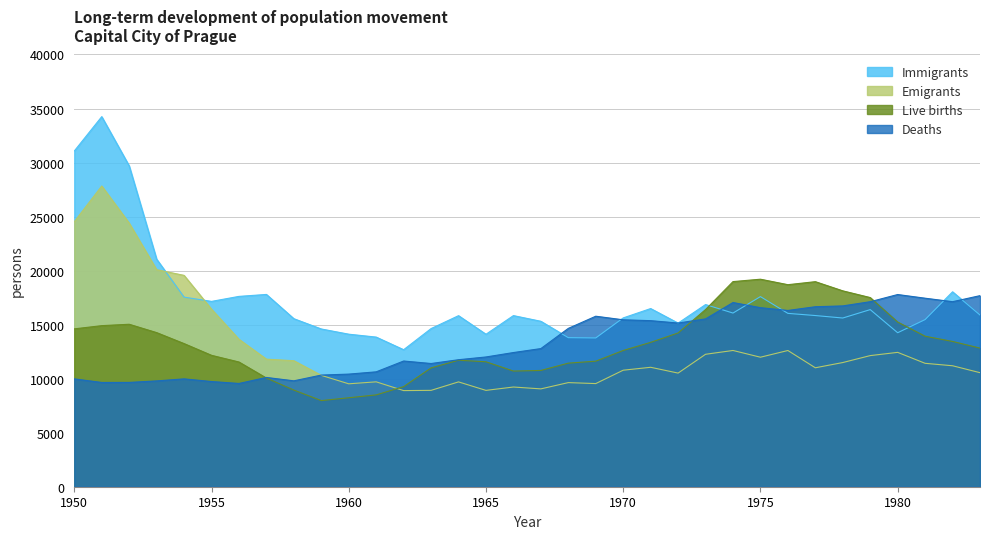

What is the spread (max minus min) of values at 1955?

7417